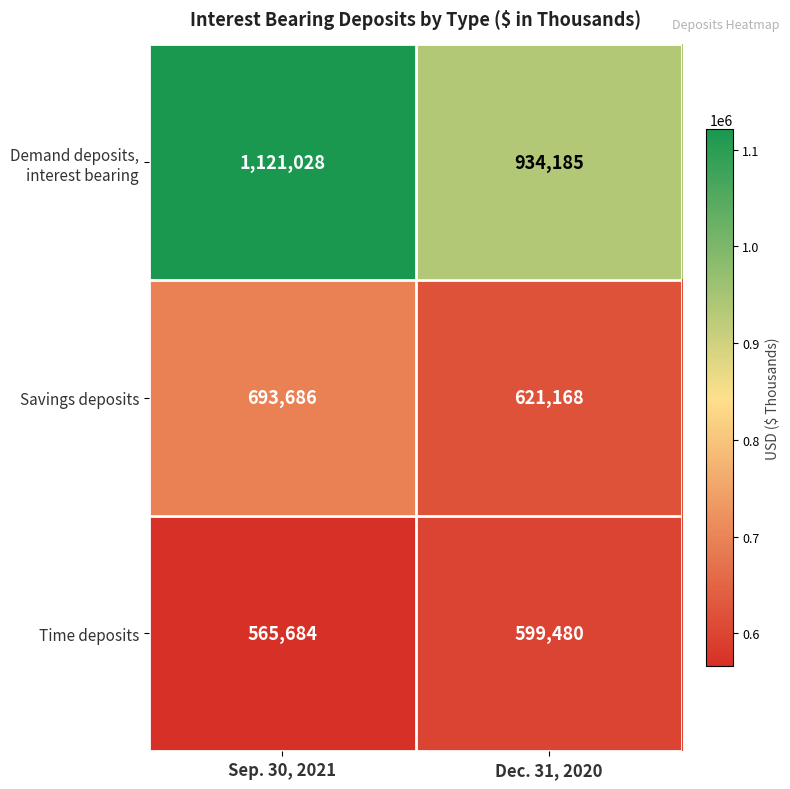

The value of Savings deposits at Dec. 31, 2020 is 1017738. True or false?

False